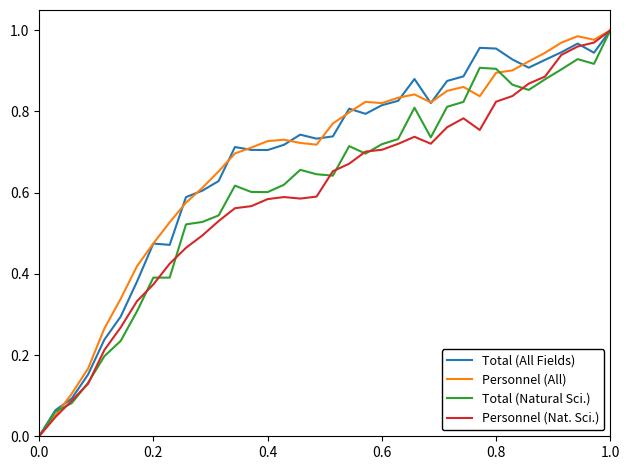

True or false: Total (All Fields) and Total (Natural Sci.) intersect in this chart.

False